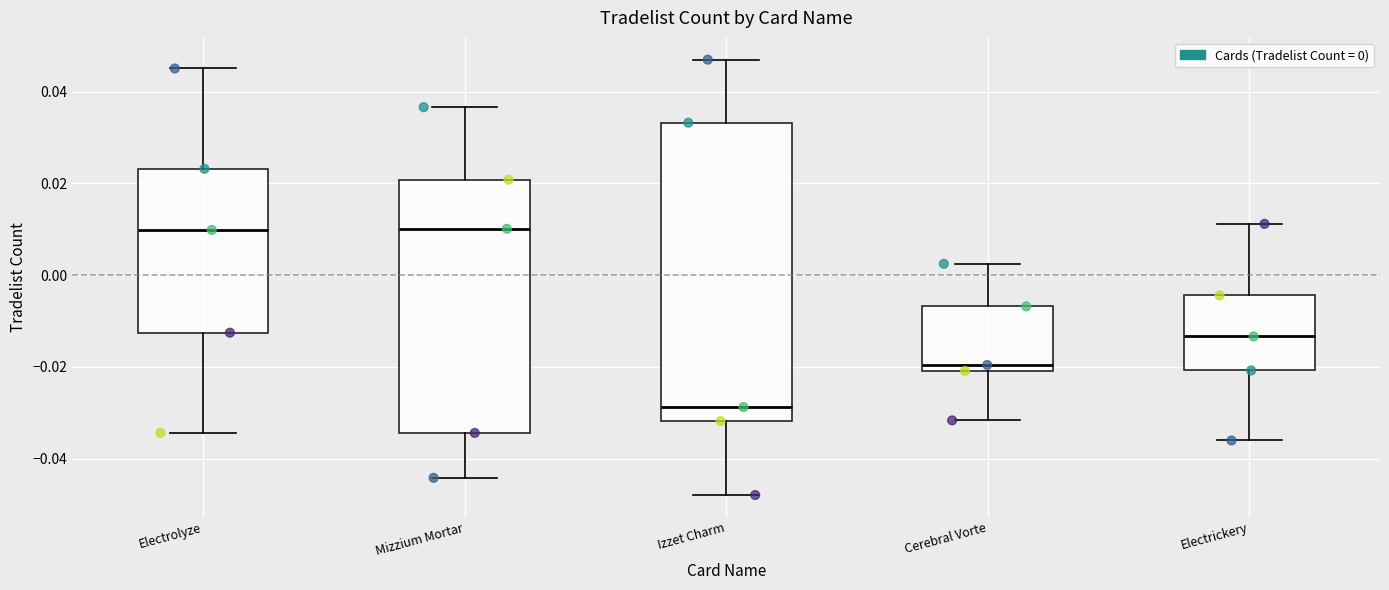

Comparing the boxes themselves (not the whiskers), which one is the tallest?

Izzet Charm